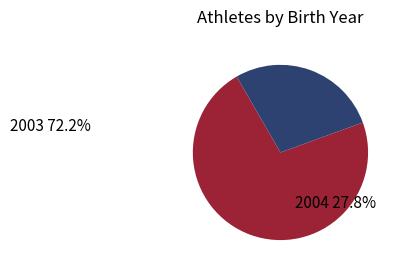

Which category has the biggest portion of the pie?

2003